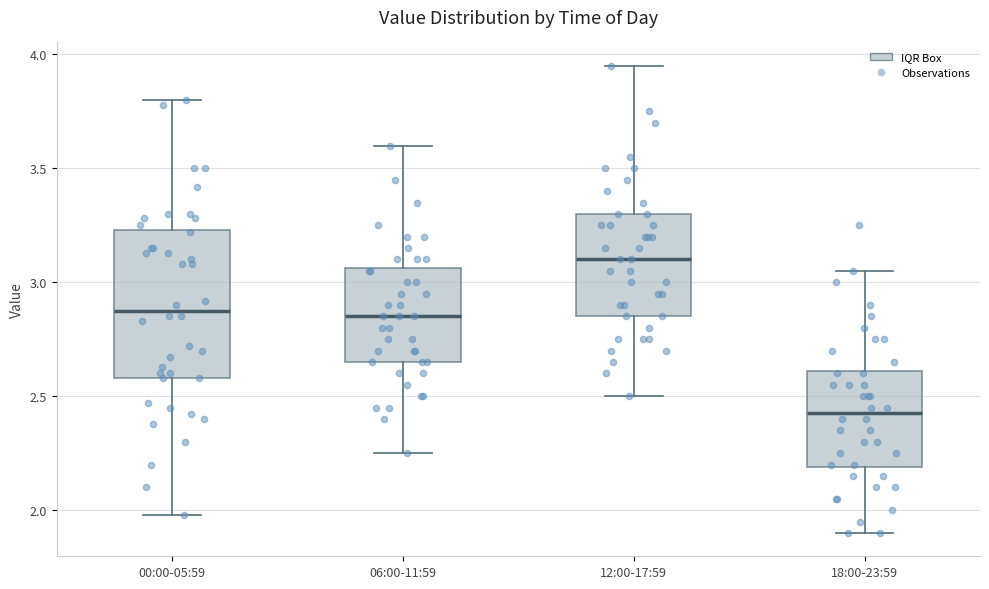

Reading left to right, read every box against the y-axis: the position of its median line, the range the box covers, and the ends of its whiskers. The values are not printed on the chart, so give them approximately, as read against the axis.

00:00-05:59: median 2.90, box 2.60 to 3.25, whiskers 2.00 to 3.80
06:00-11:59: median 2.85, box 2.65 to 3.05, whiskers 2.25 to 3.60
12:00-17:59: median 3.10, box 2.85 to 3.30, whiskers 2.50 to 3.95
18:00-23:59: median 2.45, box 2.20 to 2.60, whiskers 1.90 to 3.05